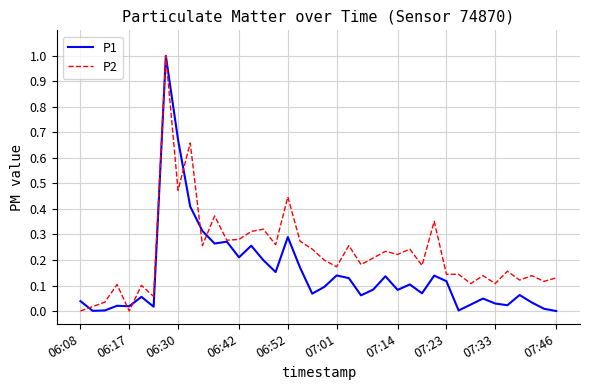

What is the sum of all P2 values?

9.0